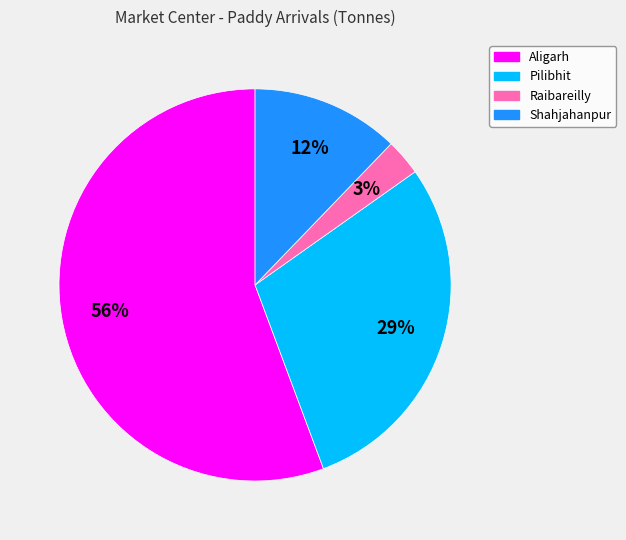

To the nearest percent, what is the difference between the Pilibhit and Aligarh slice percentages?

27%